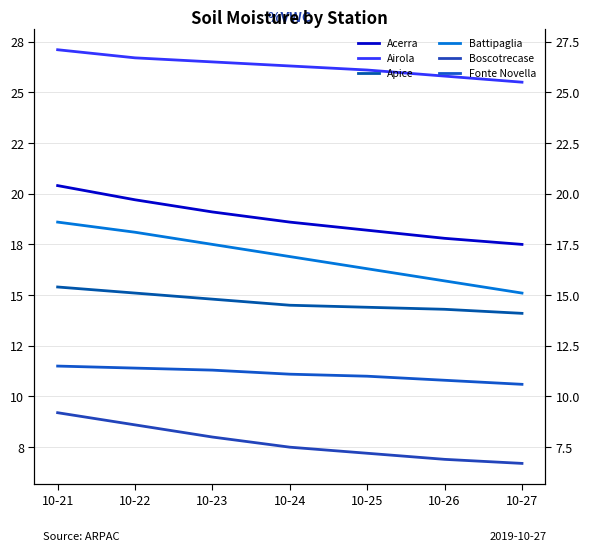

Is it true that Boscotrecase equals 6.9 at 10-26?

True